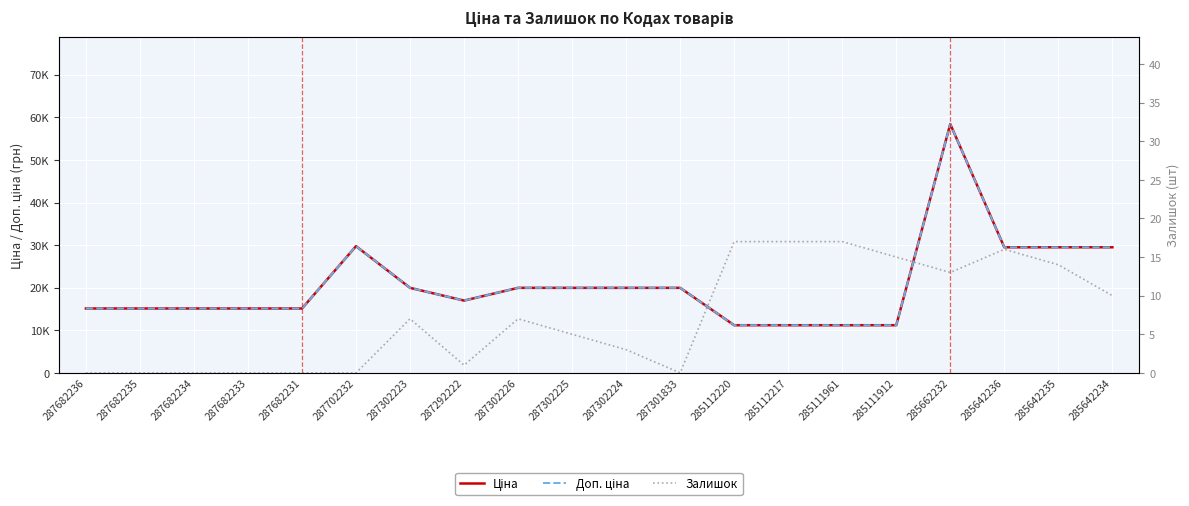

What is the difference between the second highest and minimum values in the Залишок series?

17.0